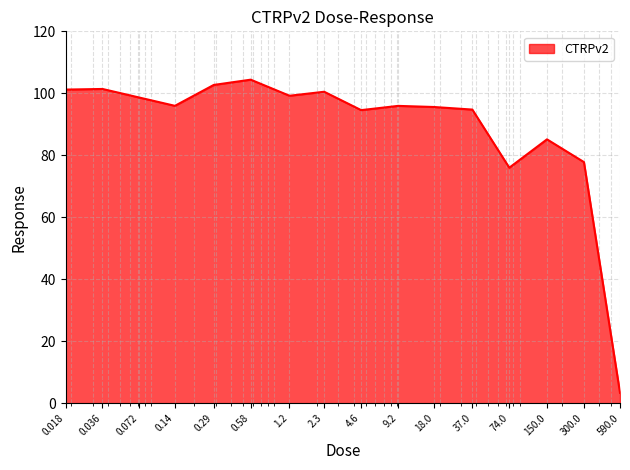

What is the maximum value shown in the chart?

104.4